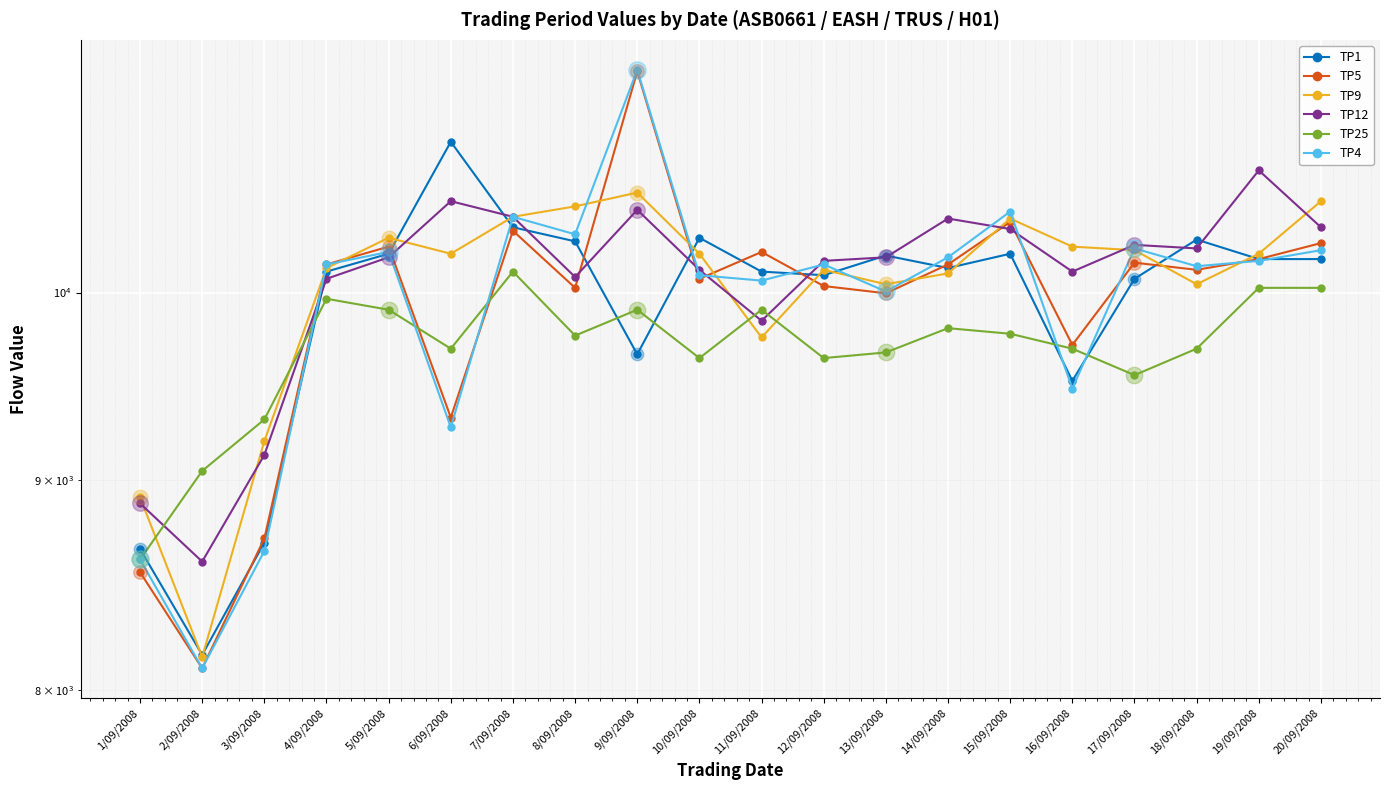

Which series contains the highest Y value?

TP4